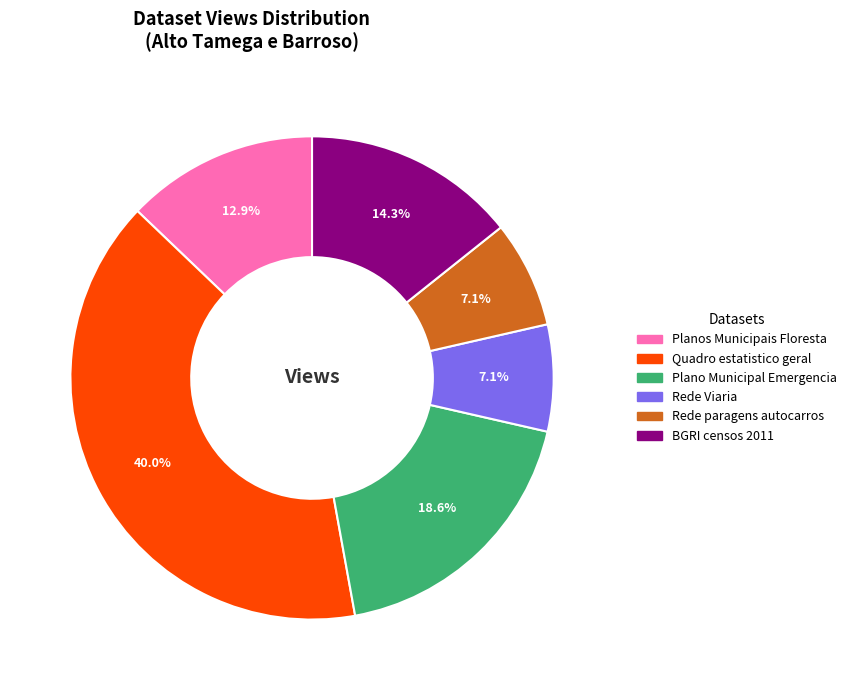

How many segments does this pie chart have?

6